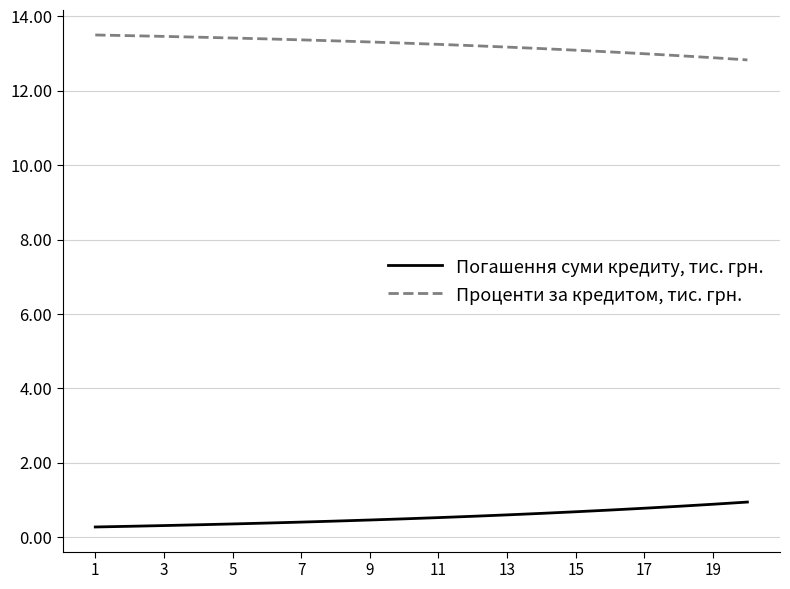

What is the difference between the maximum and second lowest values in the Погашення суми кредиту, тис. грн. series?

0.7